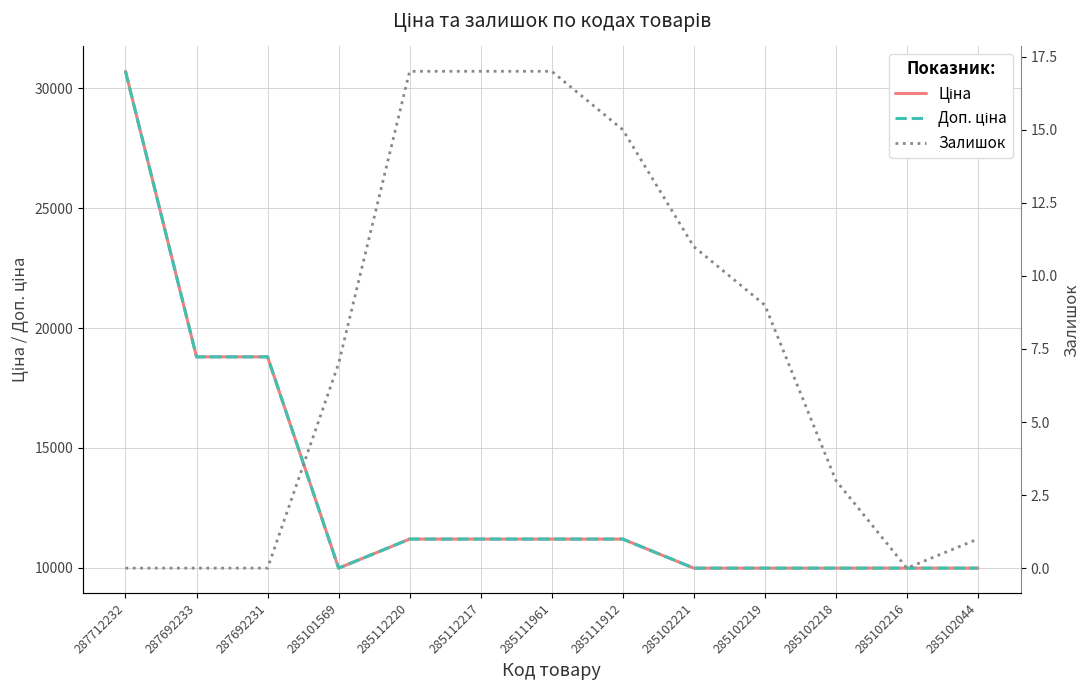

The Ціна series shows 18796.8 at 287692231. True or false?

True